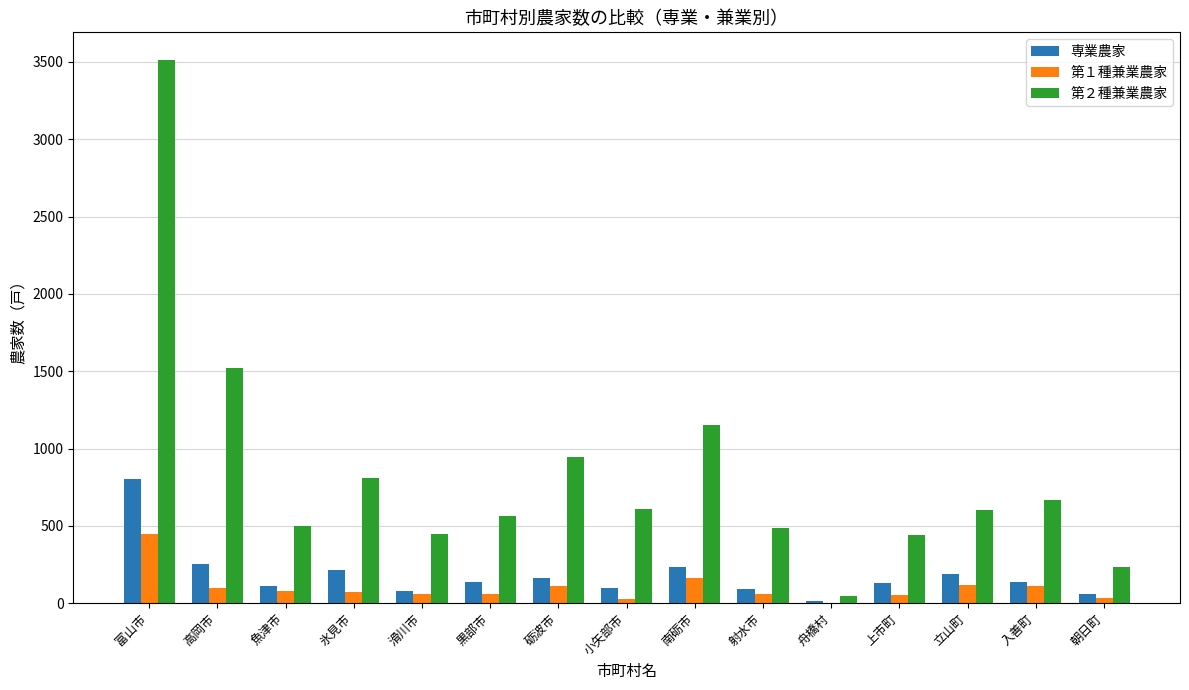

Is the value of 第２種兼業農家 at 朝日町 greater than the value of 第１種兼業農家 at 砺波市?

Yes